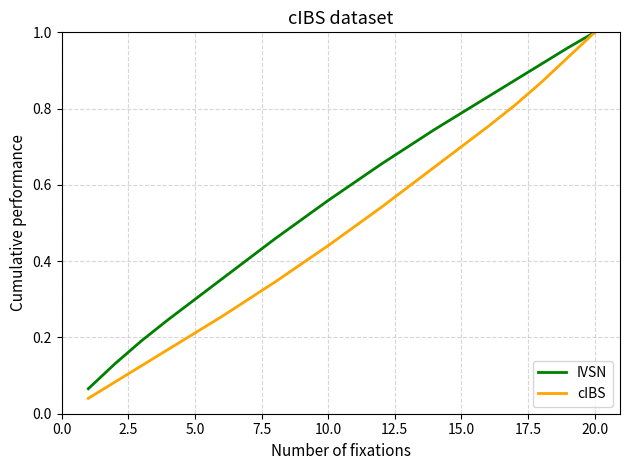

True or false: cIBS has more than 1 interior local peaks.

False